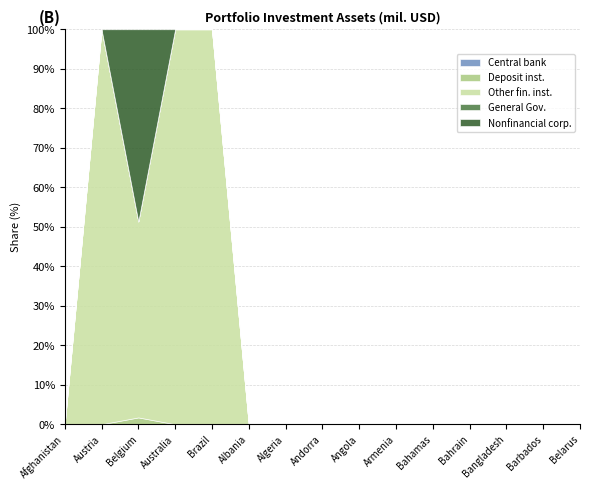

Reading right to left, extract all data points from this chart.

Central bank: Belarus=0.0	Barbados=0.0	Bangladesh=0.0	Bahrain=0.0	Bahamas=0.0	Armenia=0.0	Angola=0.0	Andorra=0.0	Algeria=0.0	Albania=0.0	Brazil=0.0	Australia=0.0	Belgium=0.0	Austria=0.0	Afghanistan=0.0
Deposit inst.: Belarus=0.0	Barbados=0.0	Bangladesh=0.0	Bahrain=0.0	Bahamas=0.0	Armenia=0.0	Angola=0.0	Andorra=0.0	Algeria=0.0	Albania=0.0	Brazil=0.0	Australia=0.0	Belgium=0.1	Austria=0.0	Afghanistan=0.0
Other fin. inst.: Belarus=0.0	Barbados=0.0	Bangladesh=0.0	Bahrain=0.0	Bahamas=0.0	Armenia=0.0	Angola=0.0	Andorra=0.0	Algeria=0.0	Albania=0.0	Brazil=0.1	Australia=0.0	Belgium=1.6	Austria=0.1	Afghanistan=0.0
General Gov.: Belarus=0.0	Barbados=0.0	Bangladesh=0.0	Bahrain=0.0	Bahamas=0.0	Armenia=0.0	Angola=0.0	Andorra=0.0	Algeria=0.0	Albania=0.0	Brazil=0.0	Australia=0.0	Belgium=0.0	Austria=0.0	Afghanistan=0.0
Nonfinancial corp.: Belarus=0.0	Barbados=0.0	Bangladesh=0.0	Bahrain=0.0	Bahamas=0.0	Armenia=0.0	Angola=0.0	Andorra=0.0	Algeria=0.0	Albania=0.0	Brazil=0.0	Australia=0.0	Belgium=1.6	Austria=0.0	Afghanistan=0.0